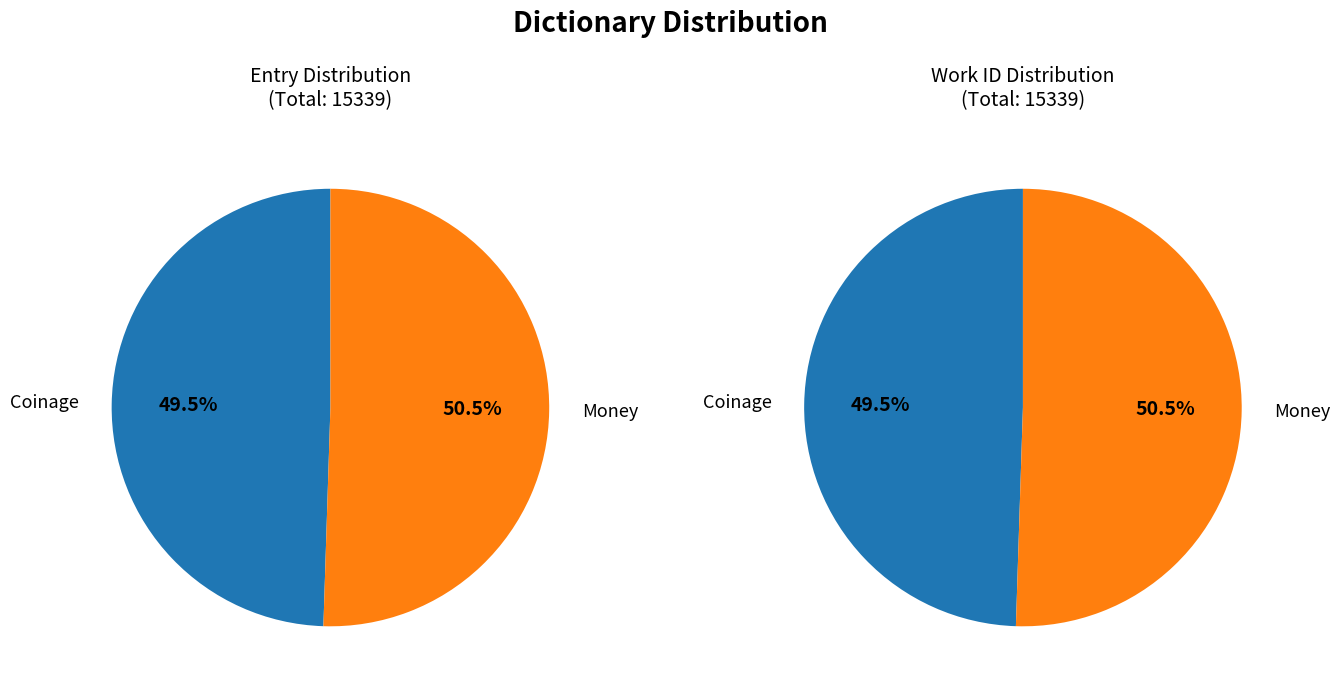

Which slice represents more than half of the pie?

Money